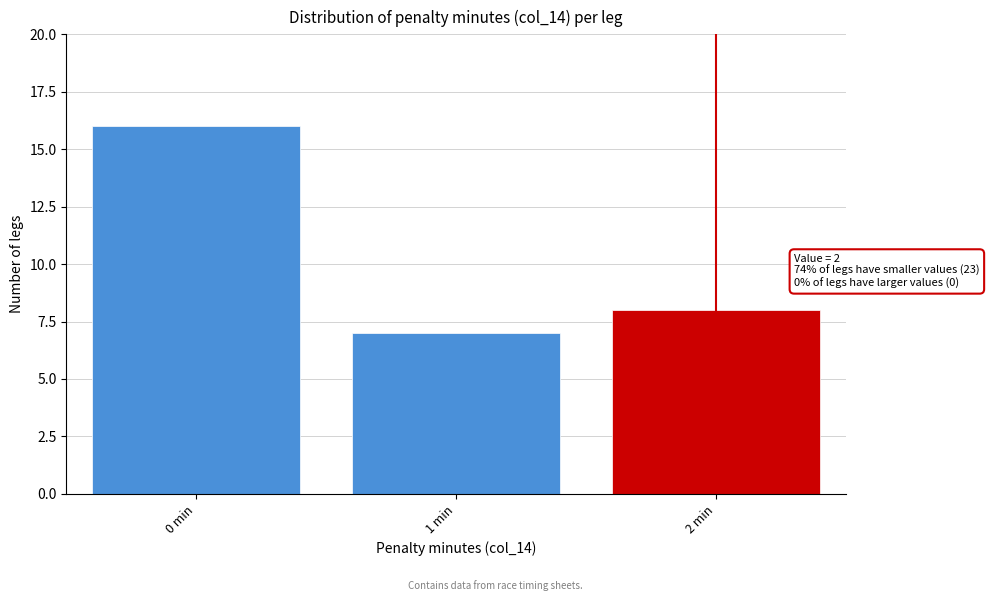

Which range on the x-axis has the tallest bar?

-0.5 to 0.5